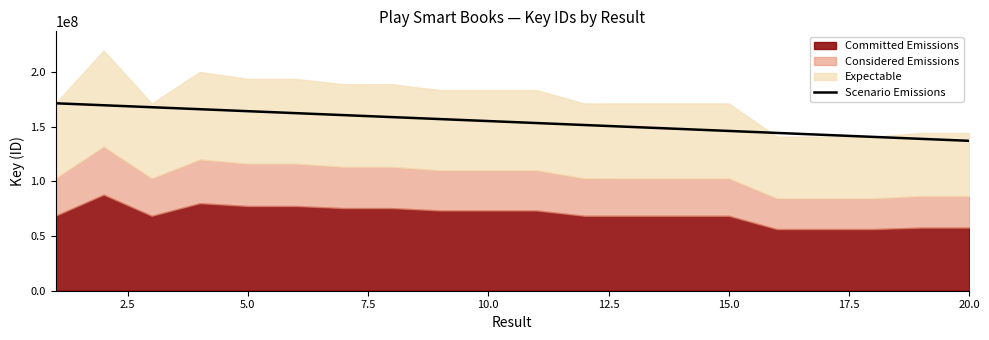

Reading left to right, extract all data points from this chart.

171281298.0	169475329.2	167669360.4	165863391.6	164057422.8	162251454.0	160445485.2	158639516.3	156833547.5	155027578.7	153221609.9	151415641.1	149609672.3	147803703.5	145997734.7	144191765.9	142385797.1	140579828.3	138773859.5	136967890.7